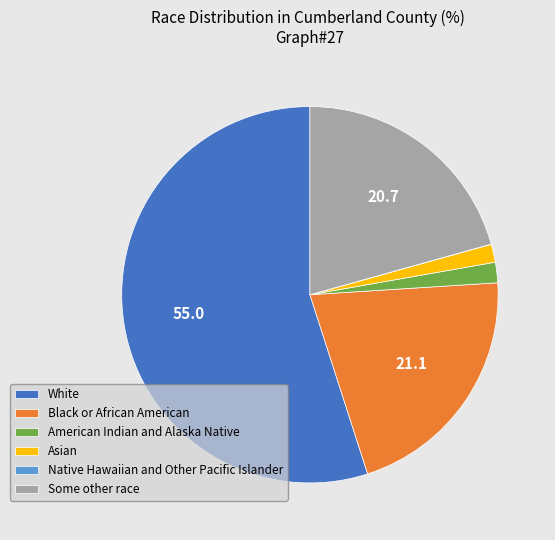

Approximately how many times larger is the value at Black or African American compared to White?

0.4